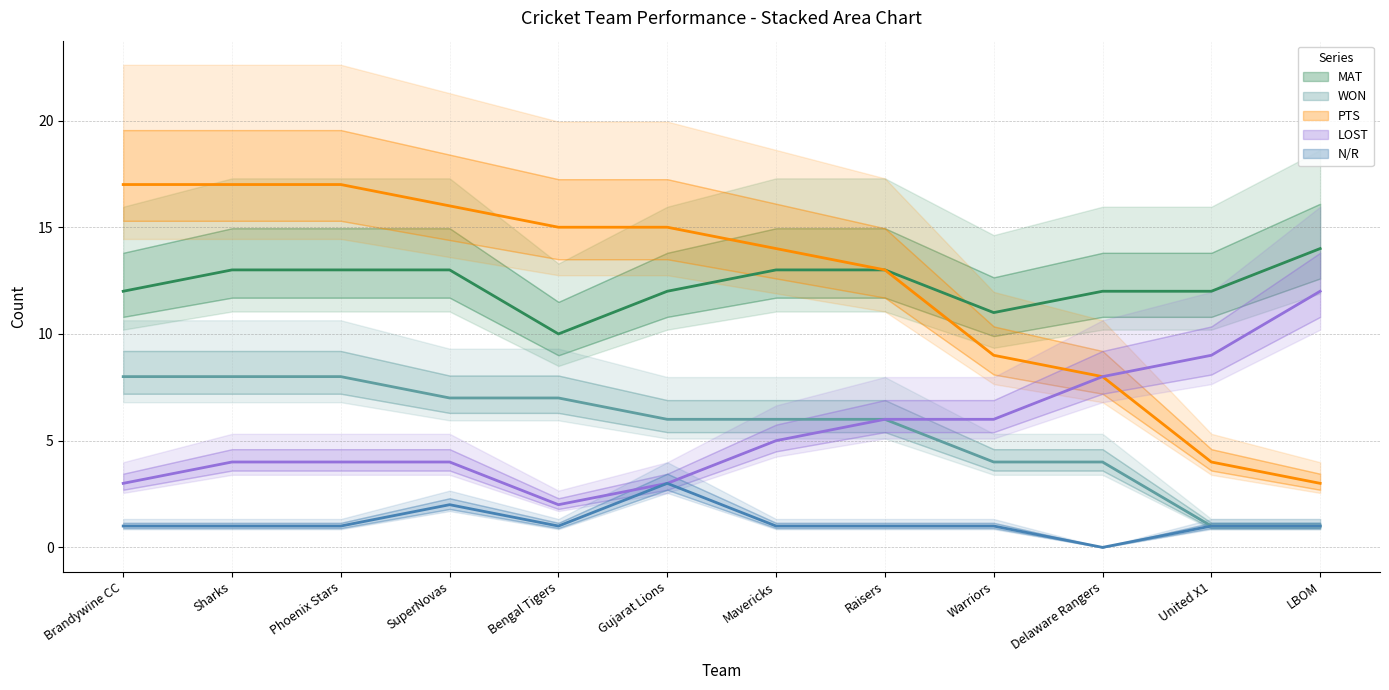

What position from the left is Delaware Rangers?

10